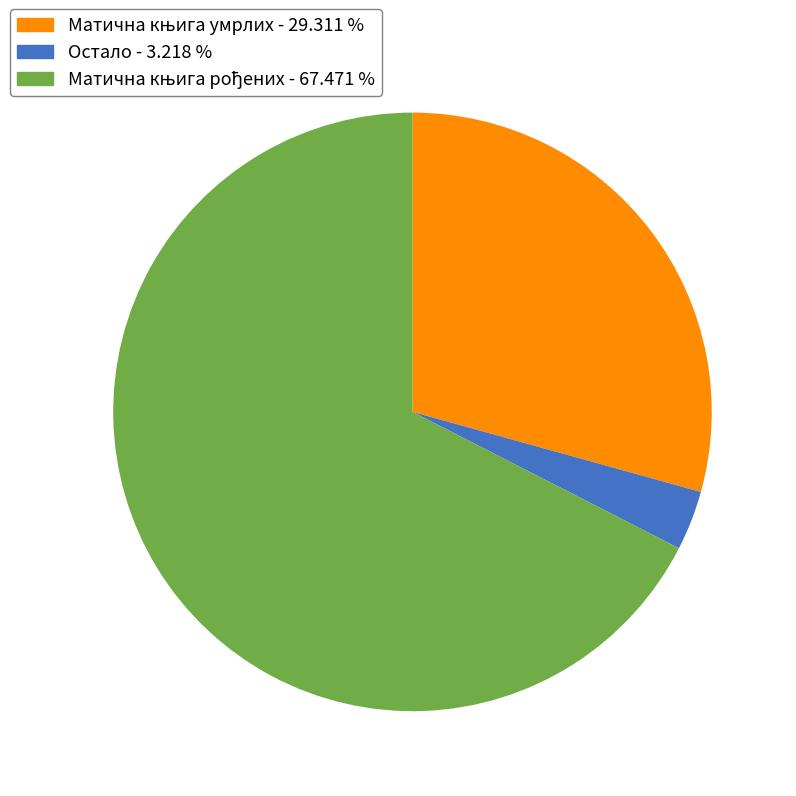

Is there a majority slice in this chart?

Yes